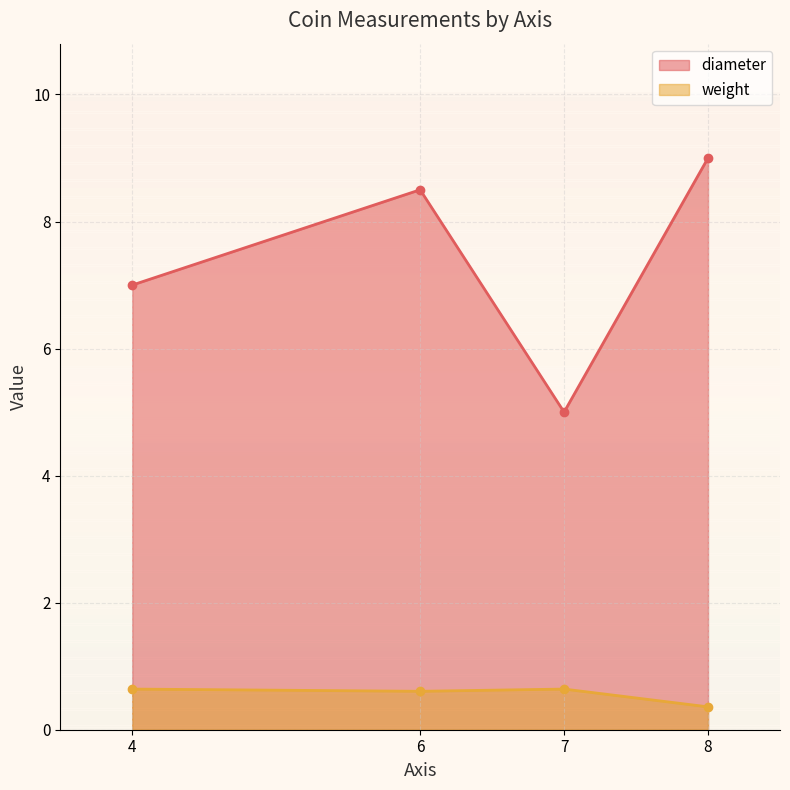

How many diameter values are between 7 and 9?

3